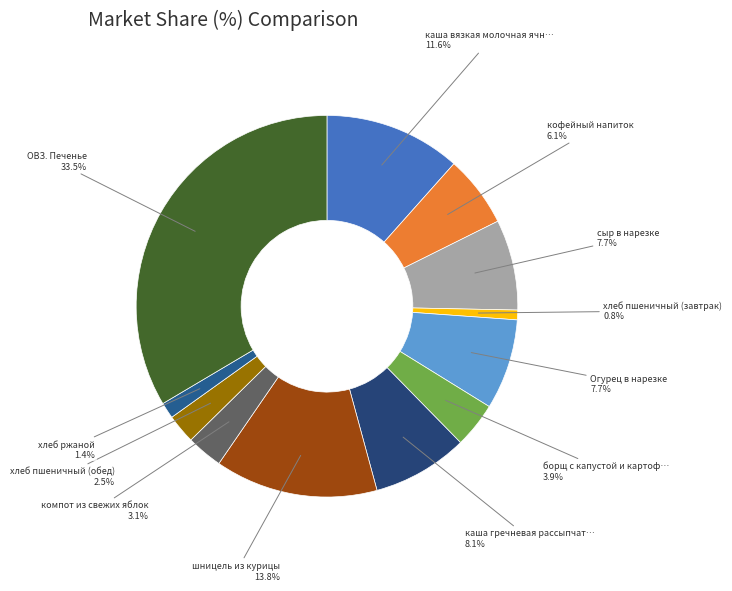

Count the number of slices in the pie.

12